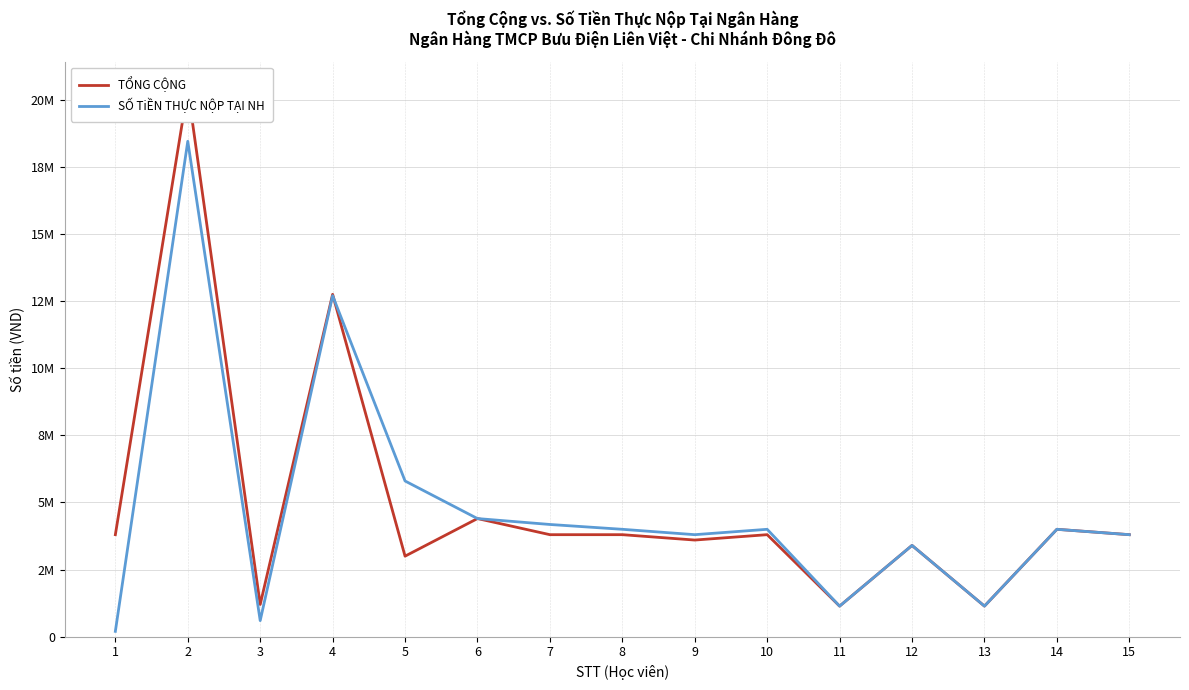

How many values in the SỐ TiỀN THỰC NỘP TẠI NH series are below 4000000?

7